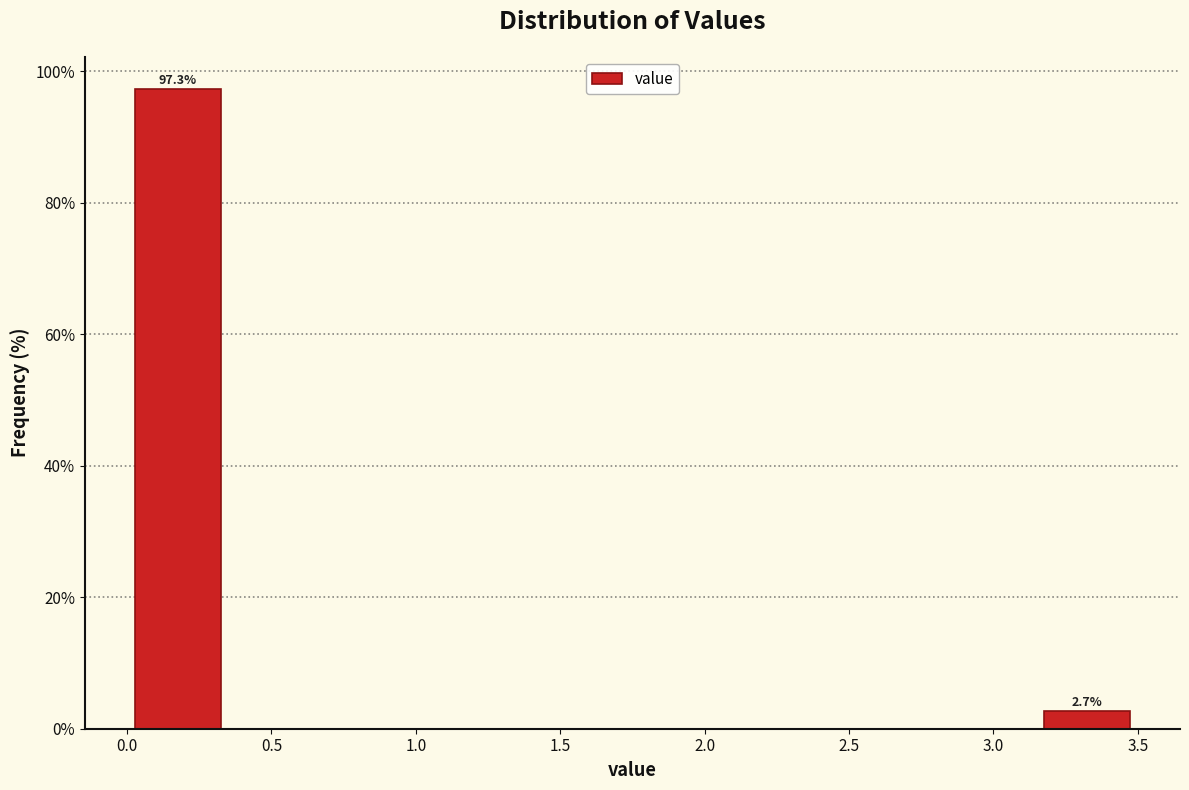

Which range on the x-axis has the tallest bar?

0.00 to 0.35